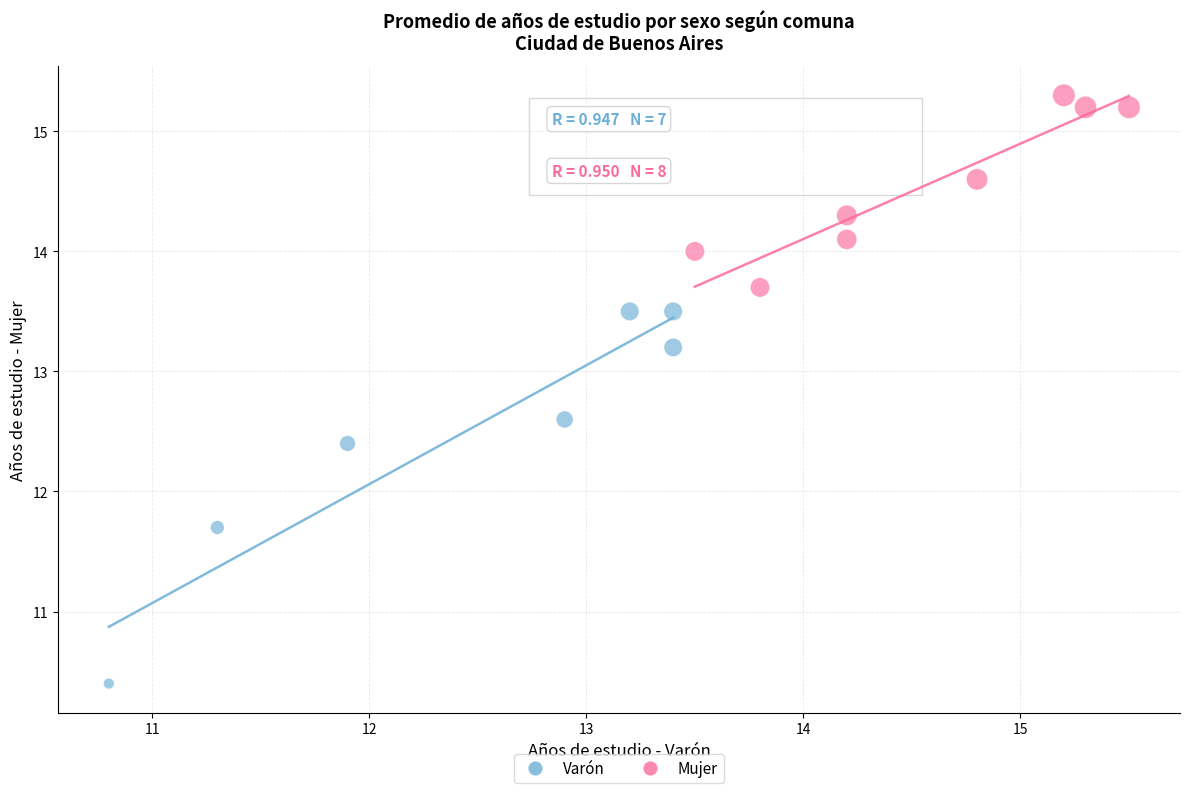

What are all the series names shown in the legend?

Varón, Mujer